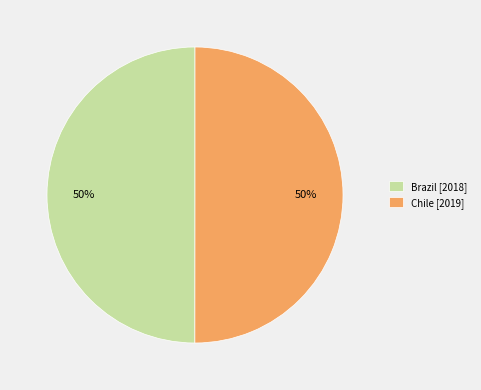

True or false: Chile accounts for 62% of the total.

False